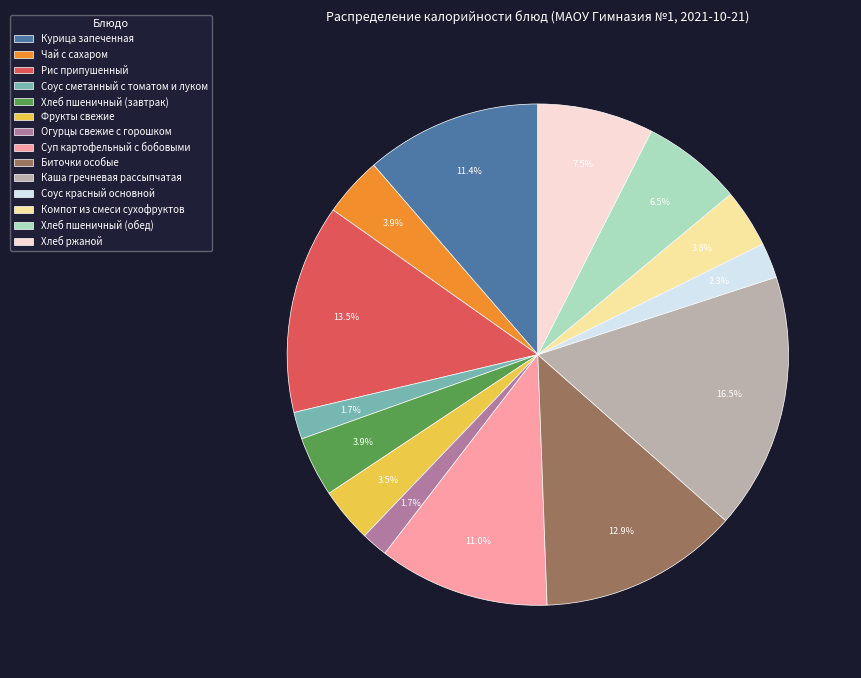

What is the largest slice in the pie chart?

Каша гречневая рассыпчатая